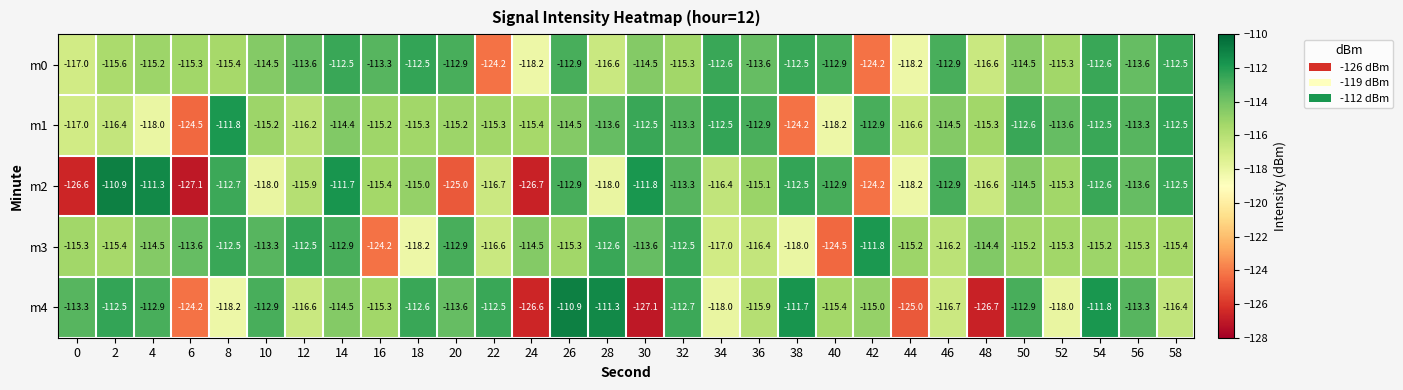

How many data points in m2 are above -115?

14